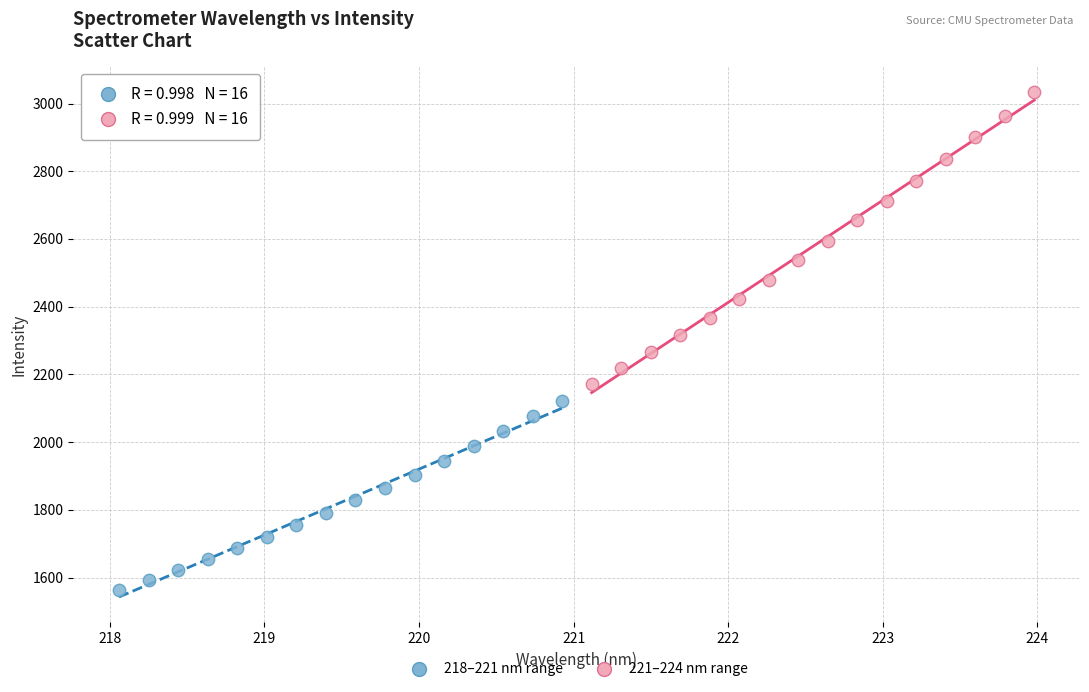

Which series reaches the maximum Y coordinate?

221–224 nm range